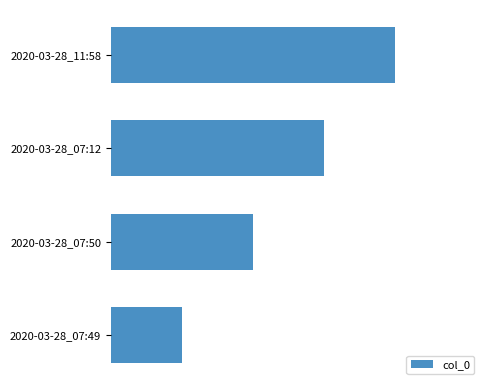

Which label corresponds to the smallest value in the chart?

2020-03-28_07:49